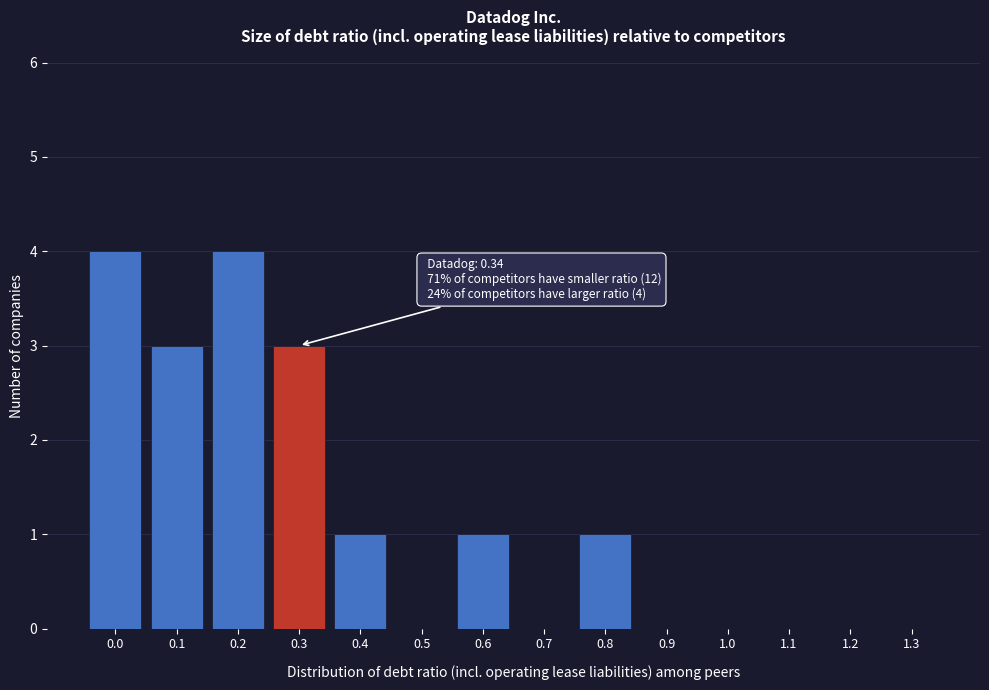

Reading right to left, what are all the values shown in this chart?

1.3=0	1.2=0	1.1=0	1.0=0	0.9=0	0.8=1	0.7=0	0.6=1	0.5=0	0.4=1	0.3=3	0.2=4	0.1=3	0.0=4